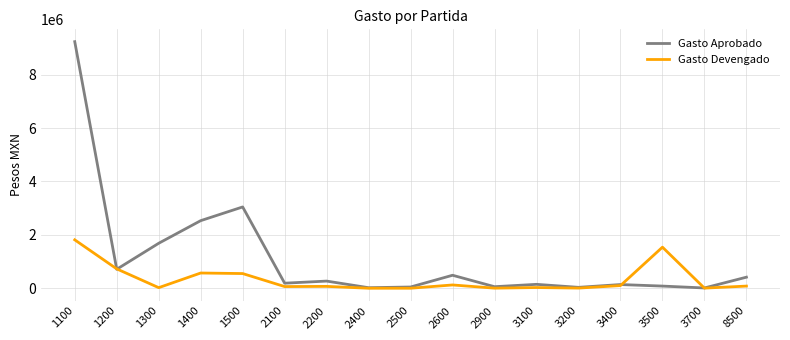

The value of Gasto Aprobado at 1300 is 1686938.8. True or false?

True